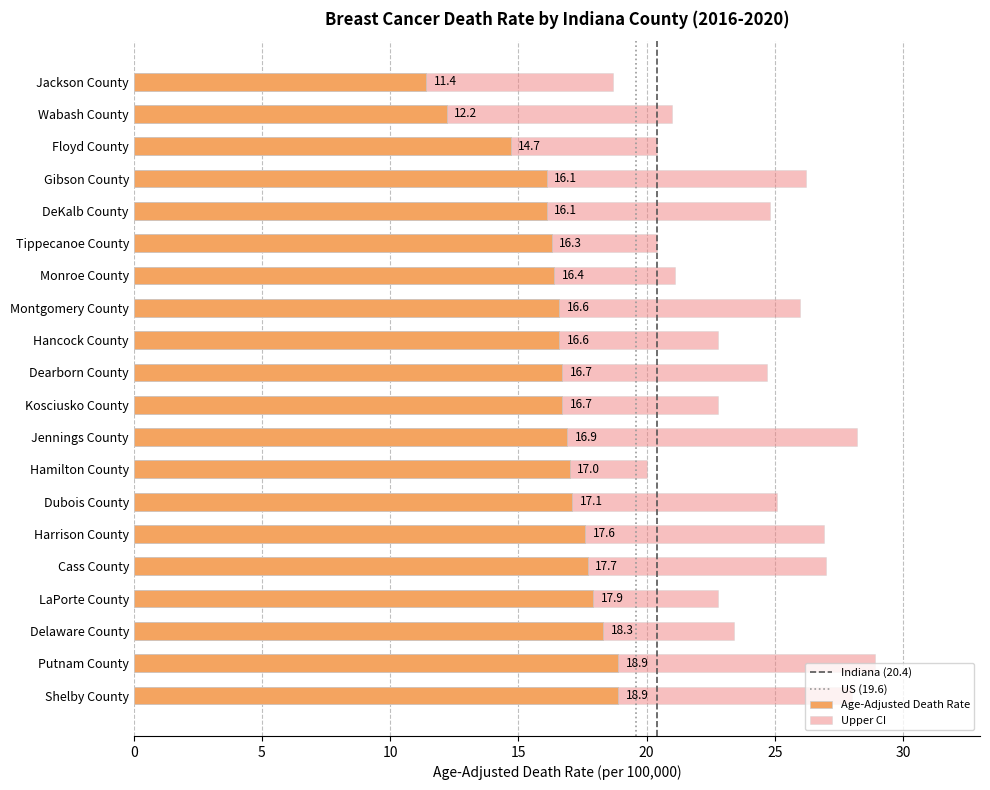

Which category has the lowest value in the Upper CI series?

Jackson County